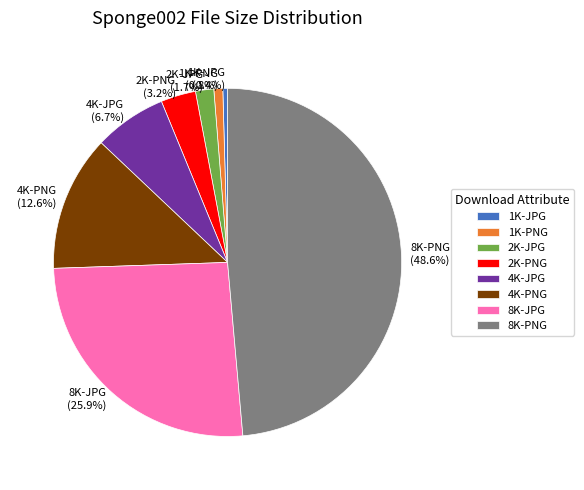

To the nearest percent, what portion does 8K-JPG represent?

26%